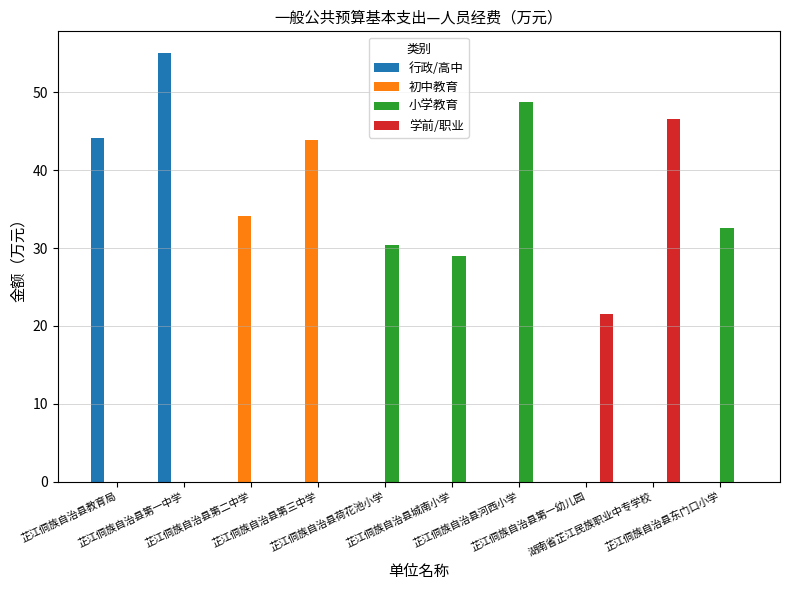

What is the sum of all 学前/职业 values?

68.2